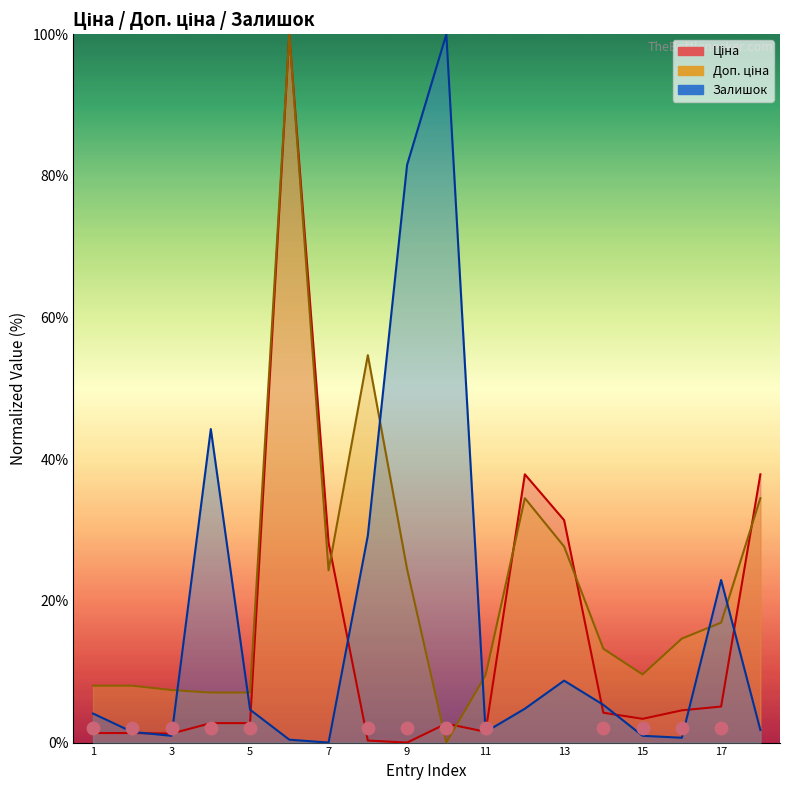

Is the value of Ціна at 5 greater than the value of Доп. ціна at 4?

No